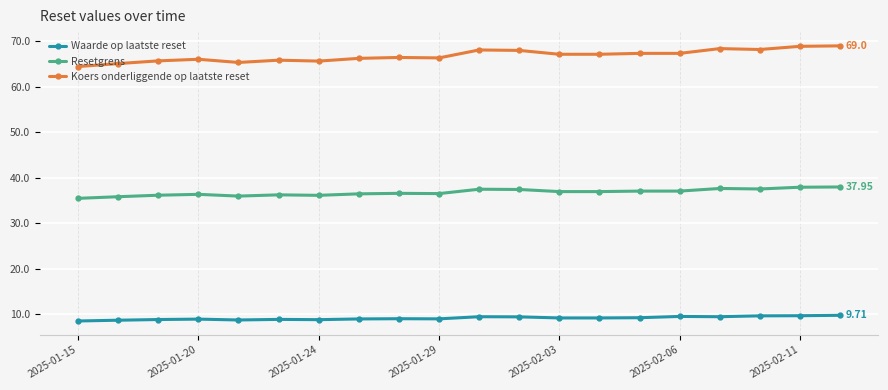

True or false: Waarde op laatste reset and Koers onderliggende op laatste reset intersect in this chart.

False